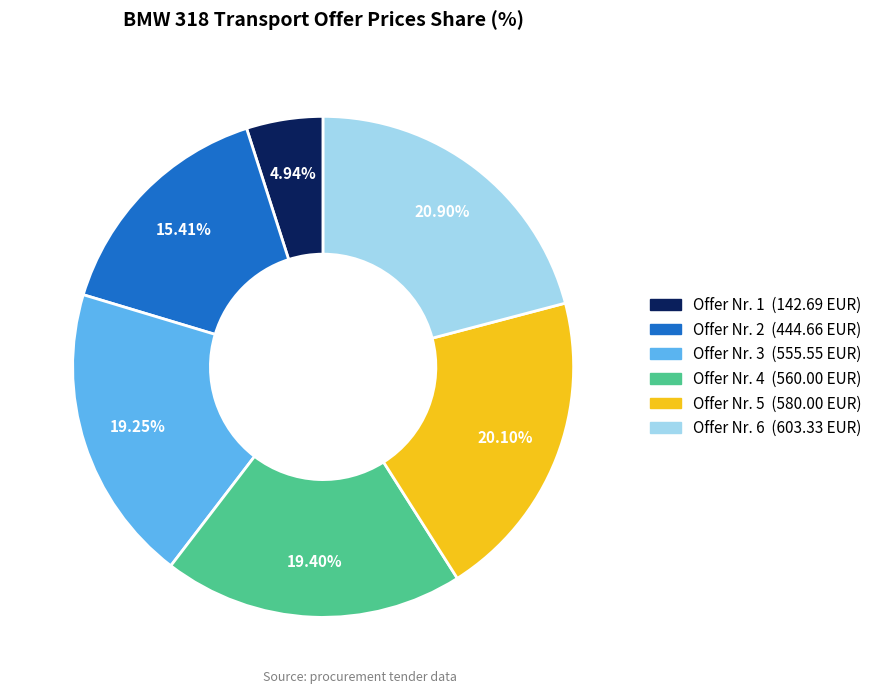

Is there any slice that represents more than half of the pie?

No